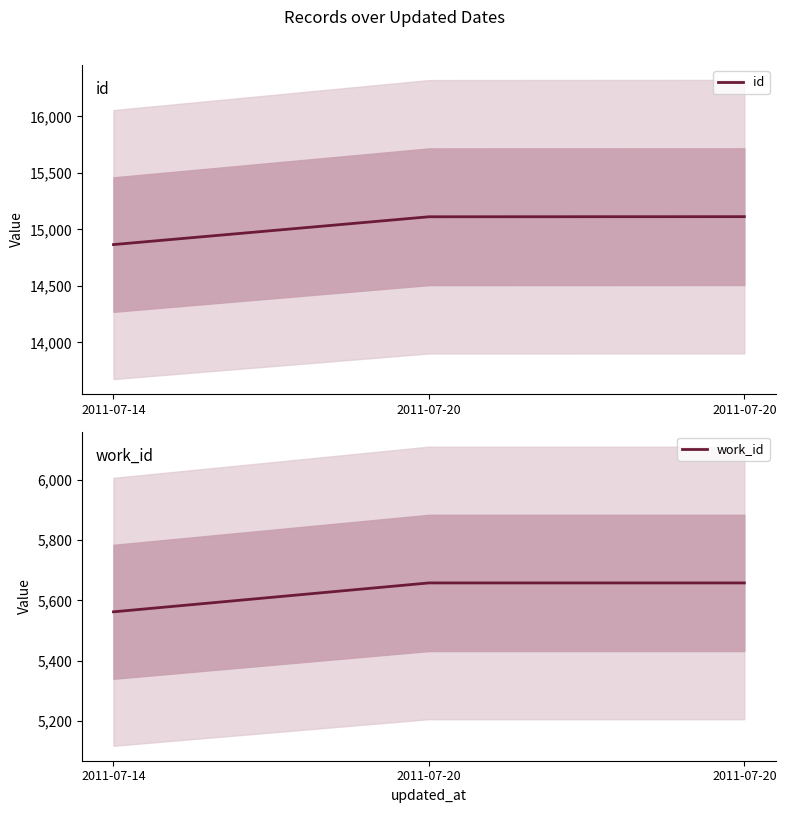

Between 2011-07-20 and 2011-07-14, which is larger?

2011-07-20